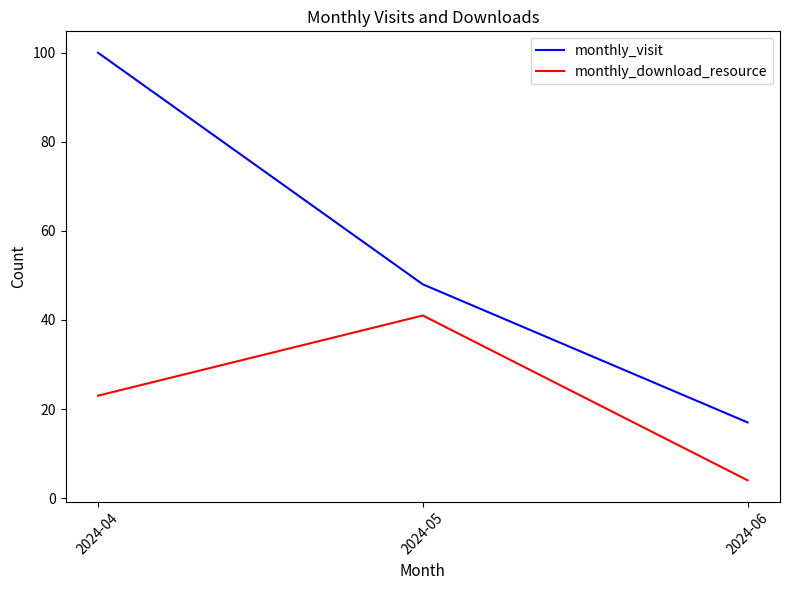

How many monthly_visit values are between 17 and 100?

3